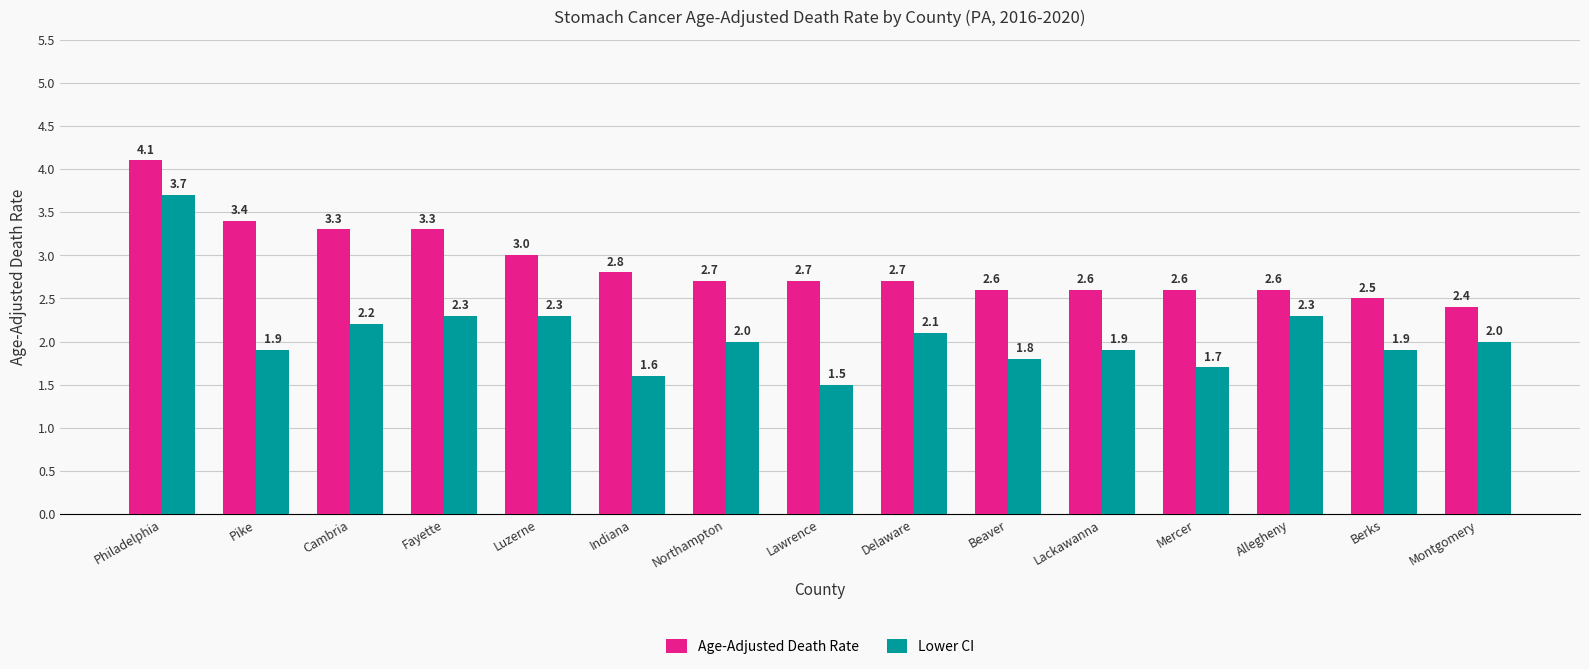

What is the lowest value of the Age-Adjusted Death Rate series?

2.4